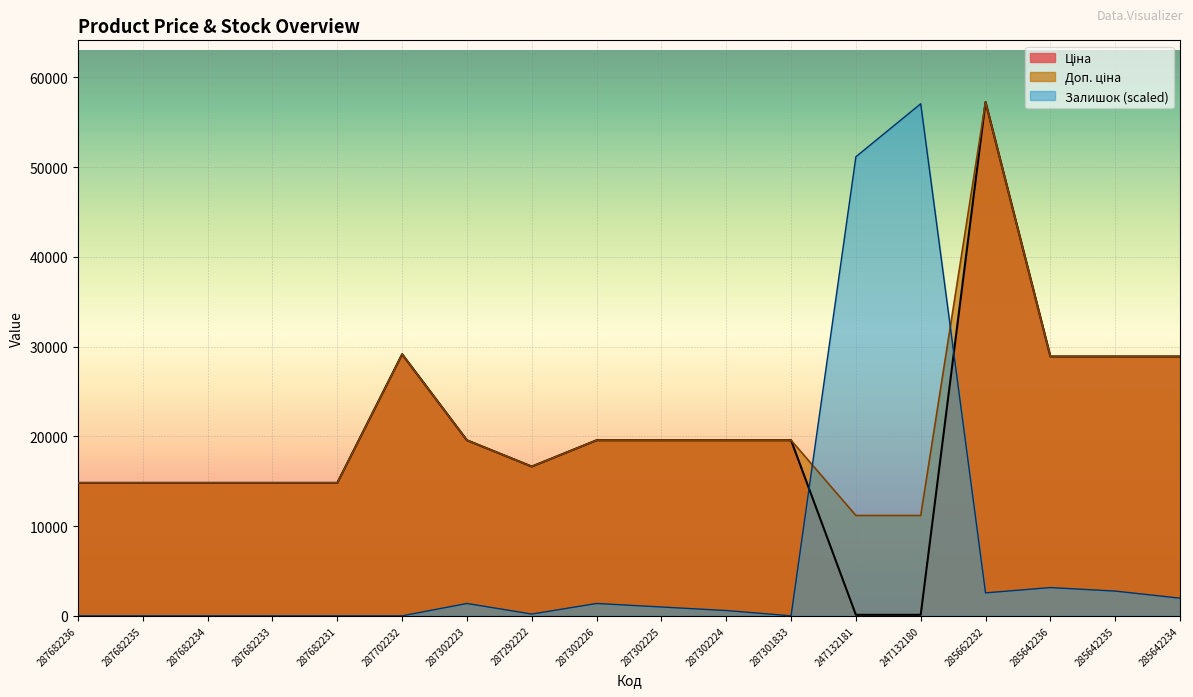

What is the average value of the Доп. ціна series?

21334.9